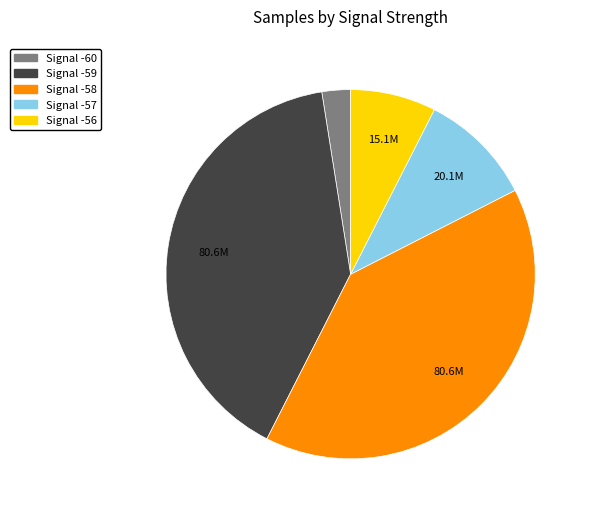

True or false: Signal -60 accounts for 3% of the total.

True